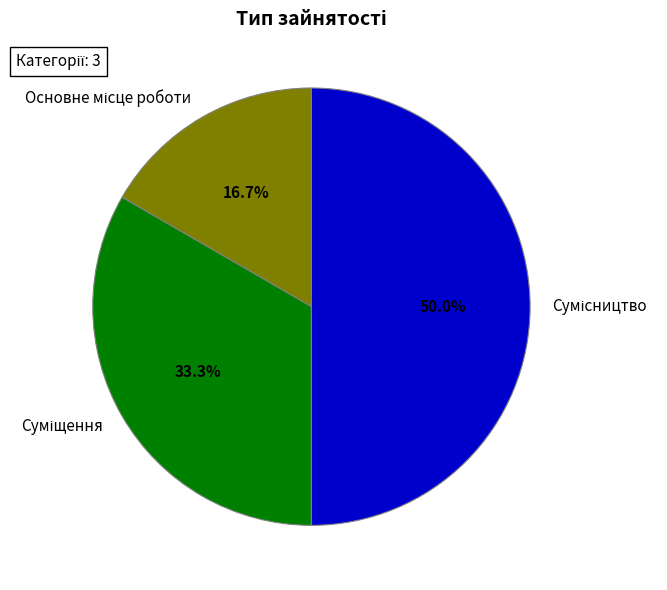

How many segments does this pie chart have?

3